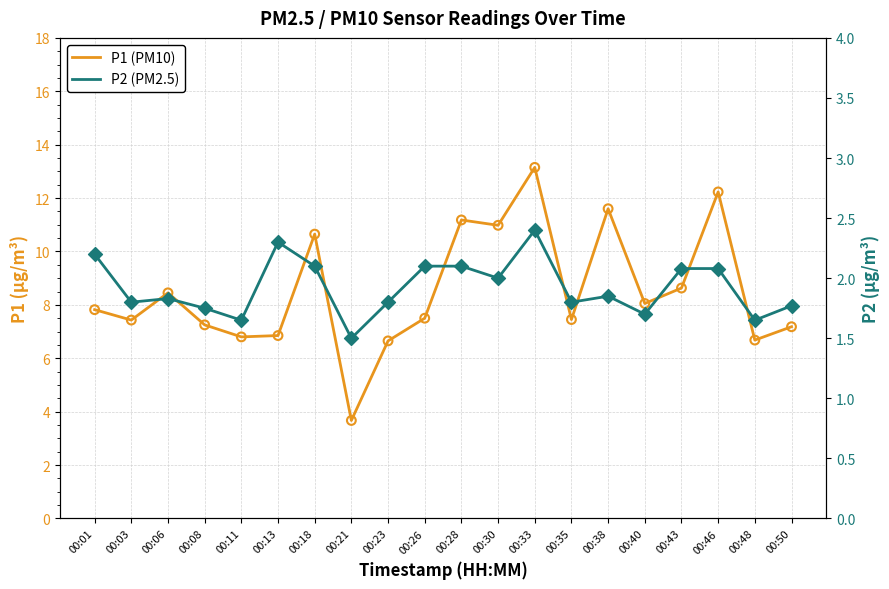

Which series reaches the minimum Y coordinate?

P2